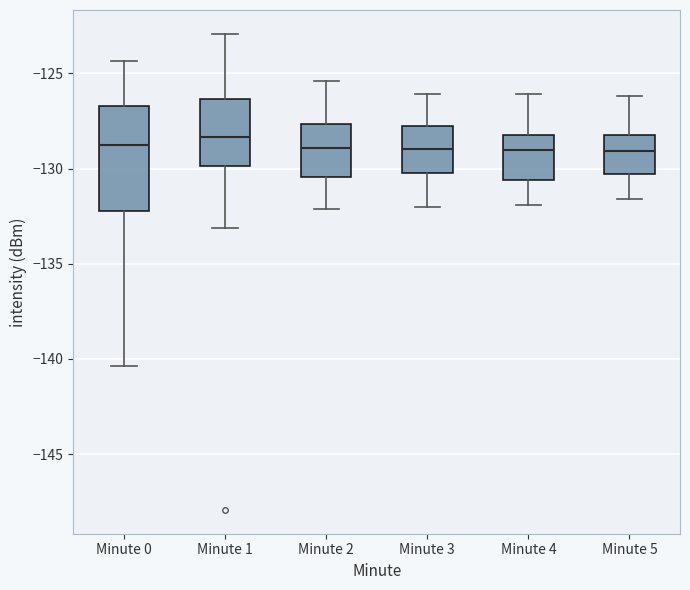

Where does the median line of the box for Minute 2 sit on the y-axis? The values are not printed on the chart, so give them approximately, as read against the axis.

-129.0